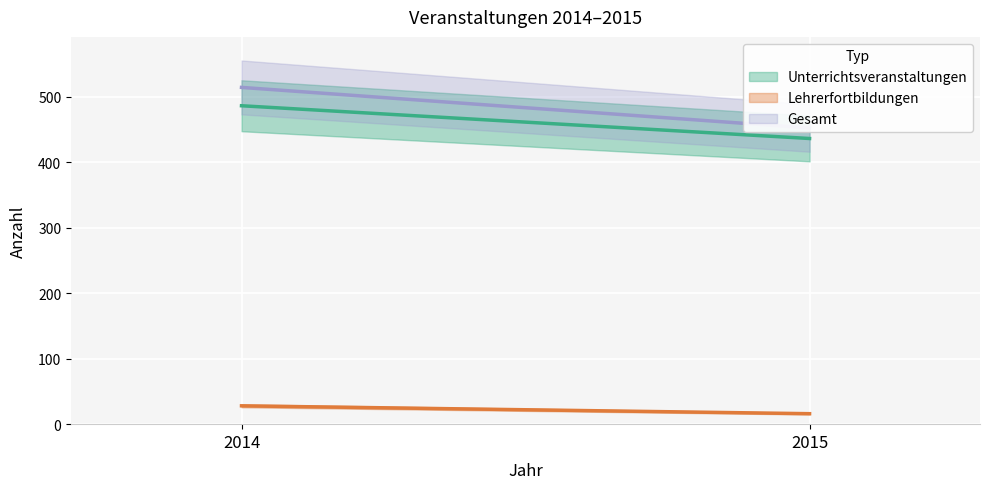

What is the minimum value shown in the chart?

16